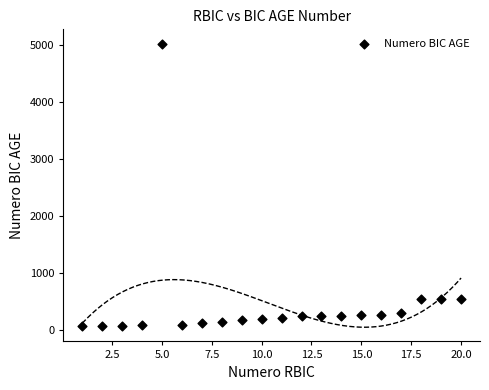

What is the range of Y values (max minus min)?

4956